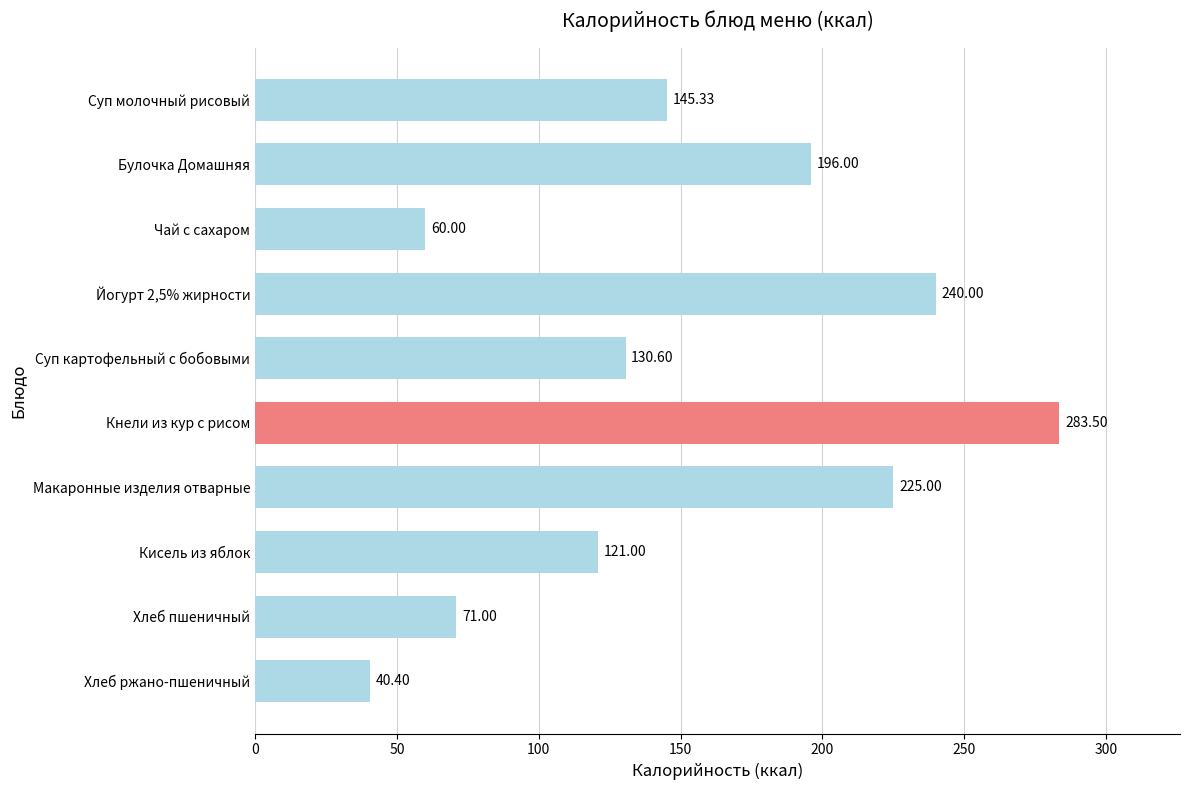

How many series are shown in this chart?

1